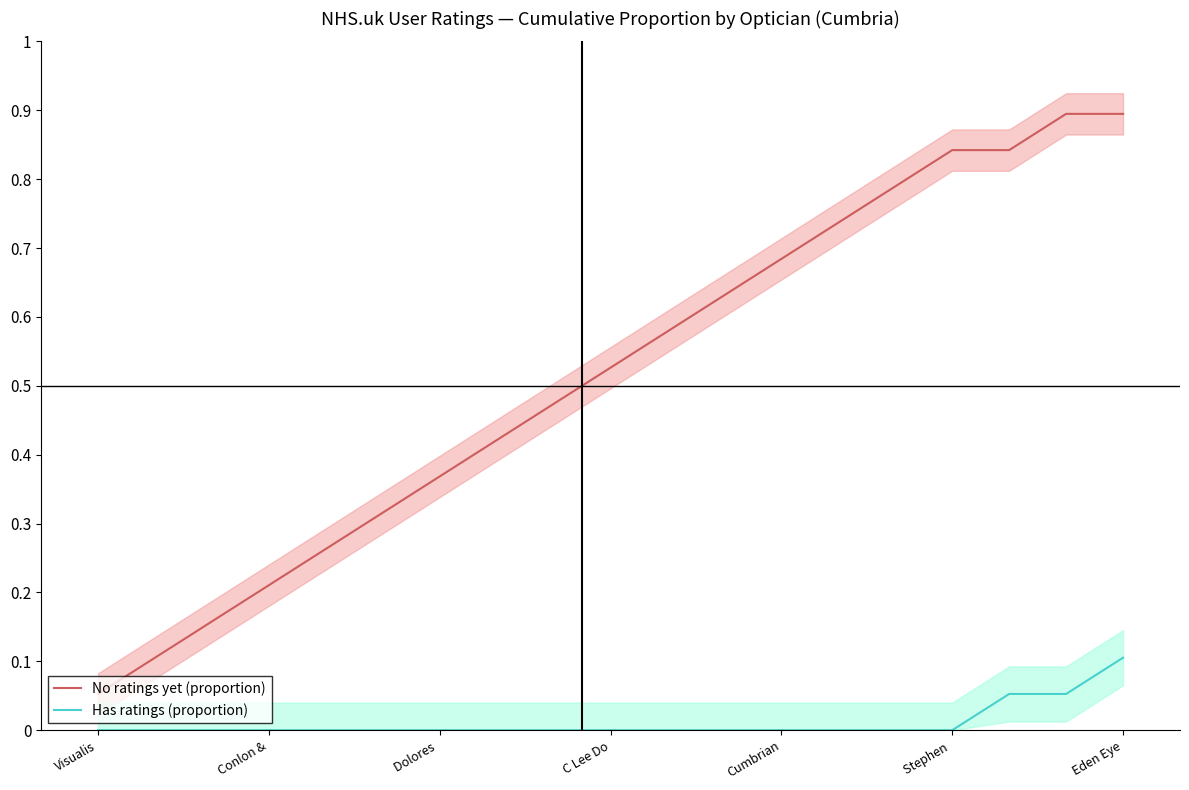

Reading left to right, list all the values displayed in this chart.

No ratings yet (proportion): 0.1	0.1	0.2	0.2	0.3	0.3	0.4	0.4	0.5	0.5	0.6	0.6	0.7	0.7	0.8	0.8	0.8	0.9	0.9
Has ratings (proportion): 0.0	0.0	0.0	0.0	0.0	0.0	0.0	0.0	0.0	0.0	0.0	0.0	0.0	0.0	0.0	0.0	0.1	0.1	0.1